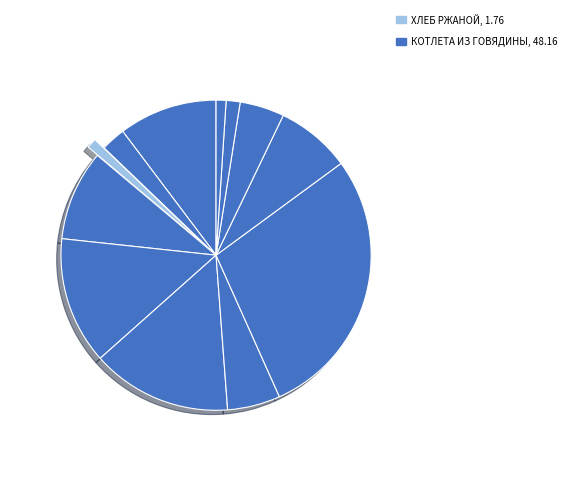

Count the number of slices in the pie.

12